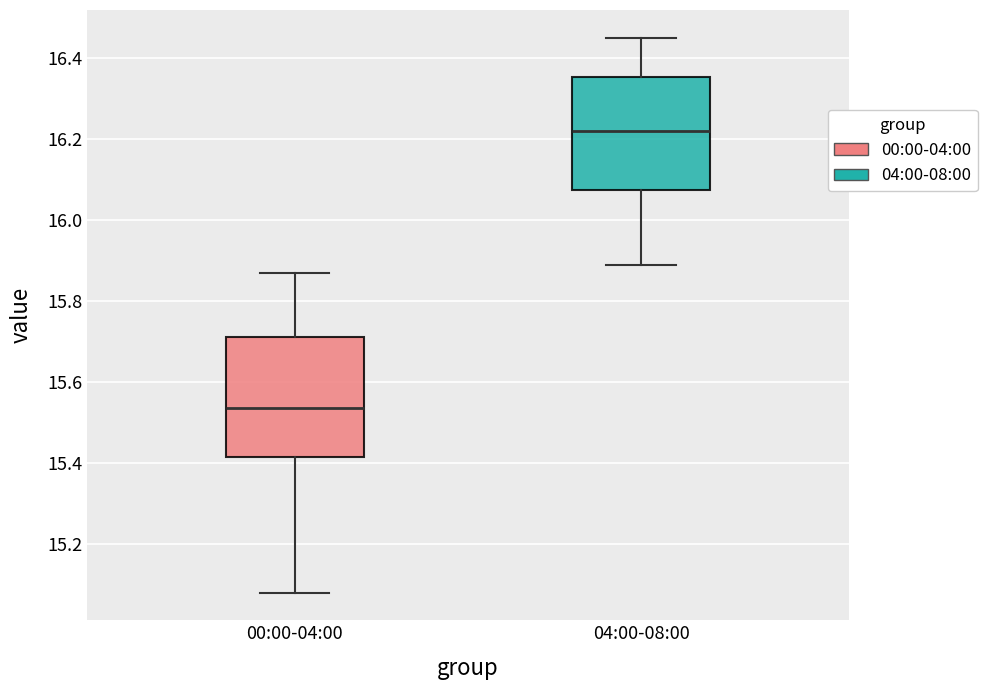

Which box has the lowest median line?

00:00-04:00